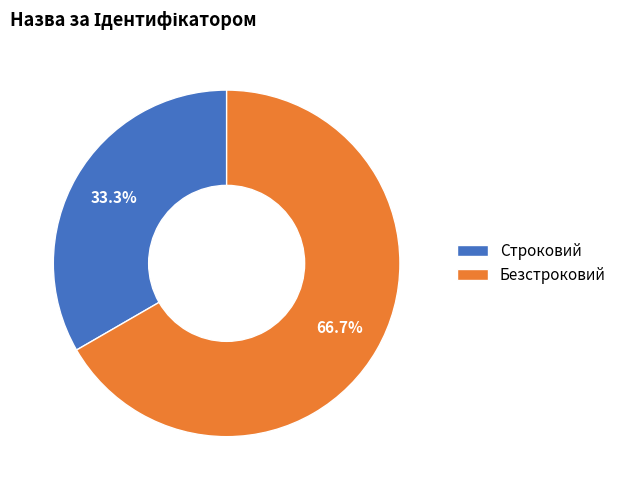

What is the ratio of the value at Строковий to the value at Безстроковий?

0.5